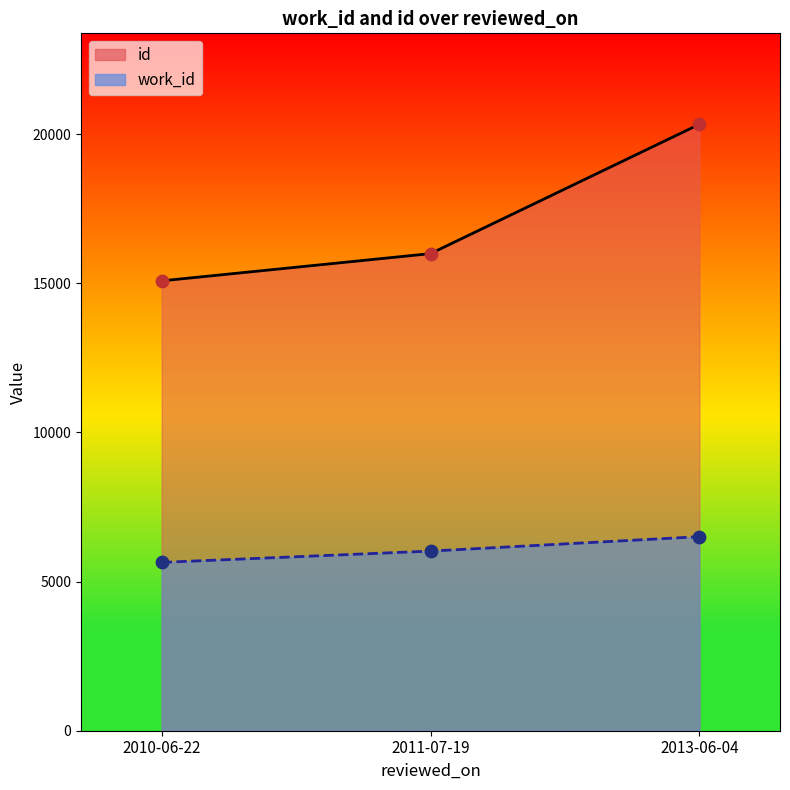

Which series reaches the maximum Y coordinate?

id